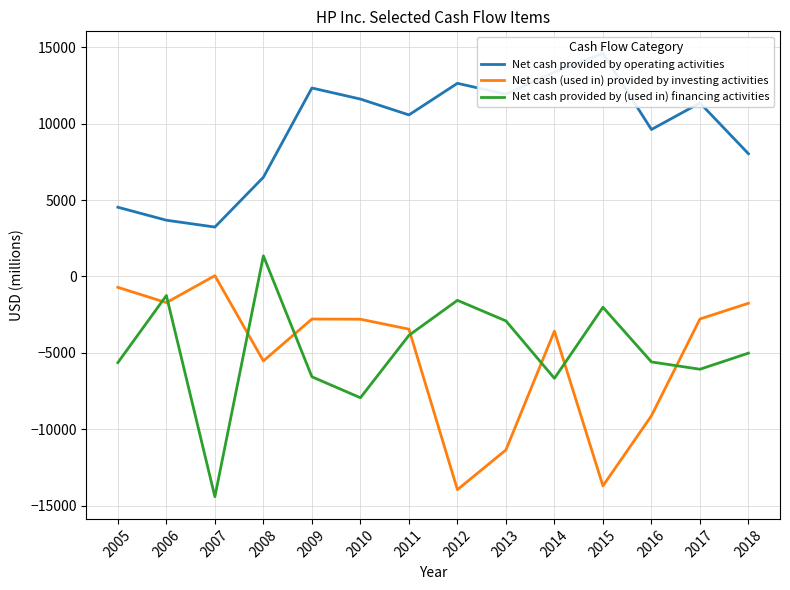

List the series in order of their peak value, highest first.

Net cash provided by operating activities, Net cash provided by (used in) financing activities, Net cash (used in) provided by investing activities